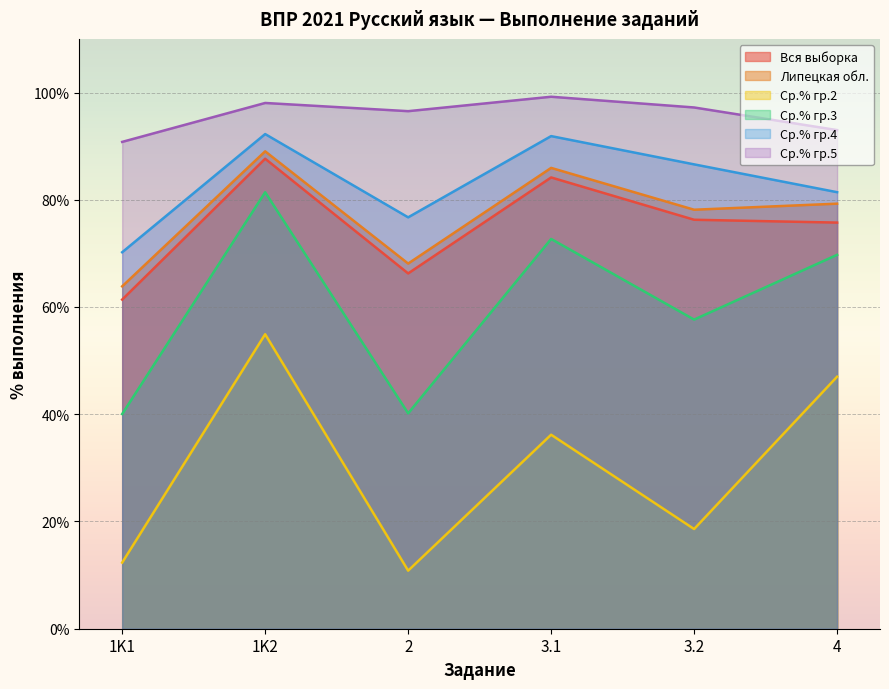

What is the difference between the Липецкая обл. values at 3.2 and 3.1?

7.8